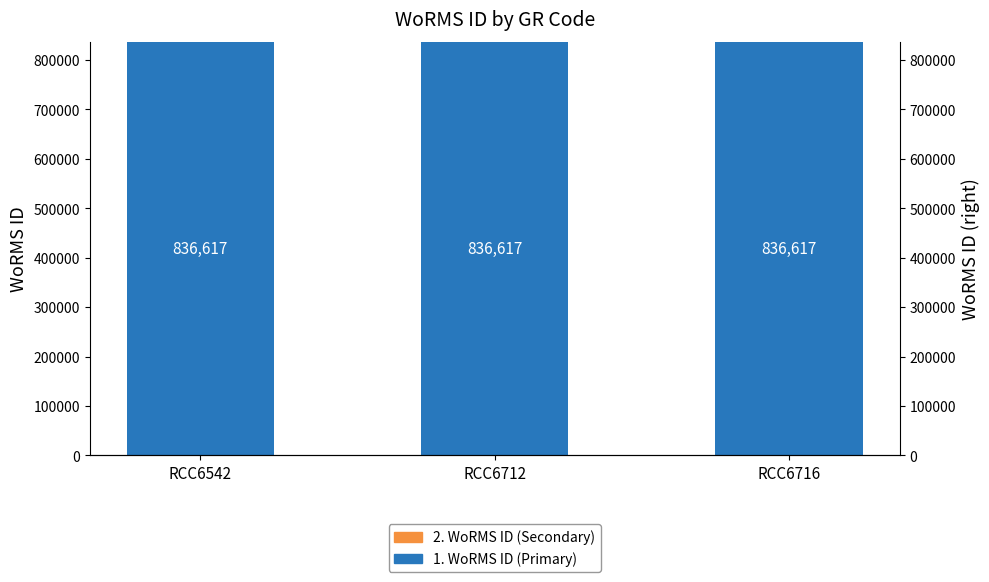

What are all the series names shown in the legend?

1. WoRMS ID (Primary), 2. WoRMS ID (Secondary)